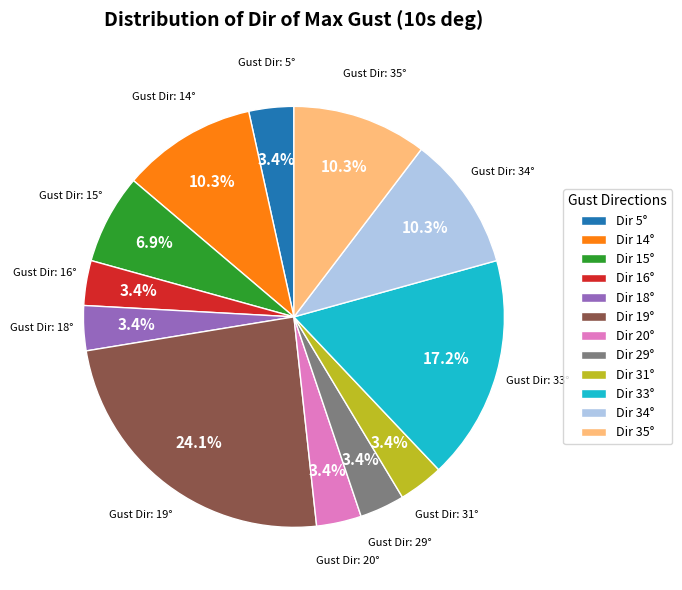

Is the sum of Dir 19° and Dir 33° greater than half?

No